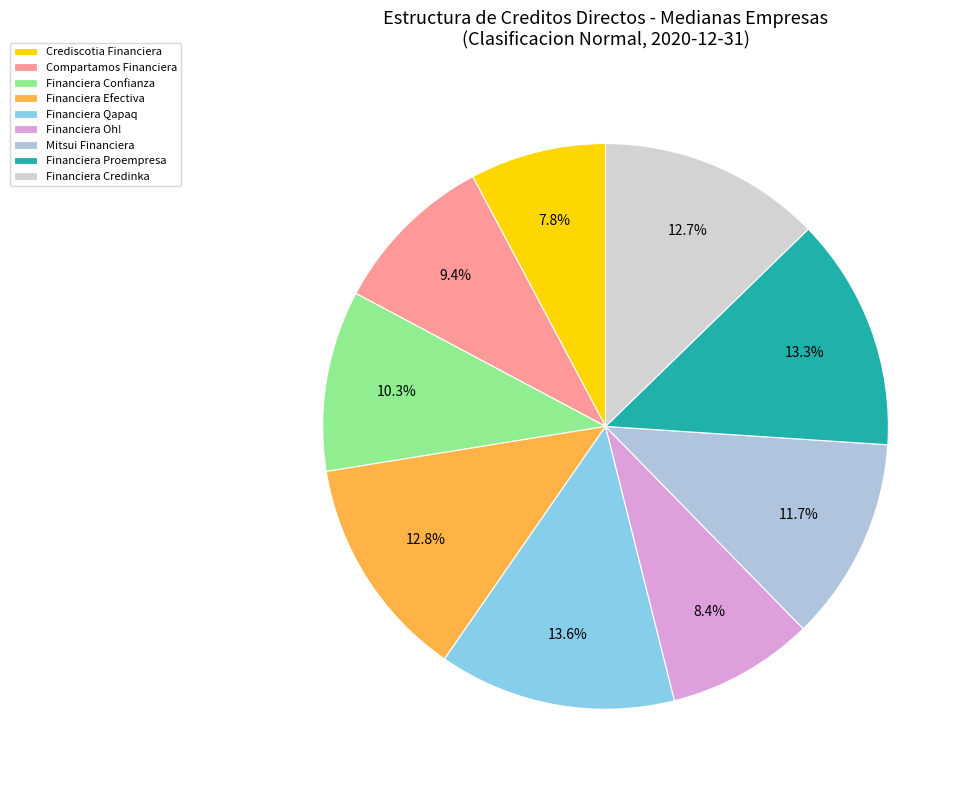

Which category has the biggest portion of the pie?

Financiera Qapaq